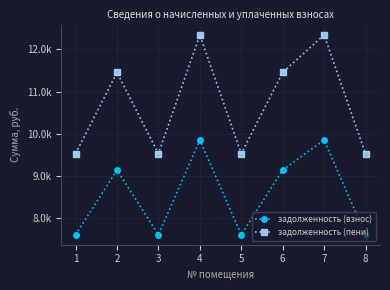

What is the value of the задолженность (пени) point at the 8th from the left?

9527.8